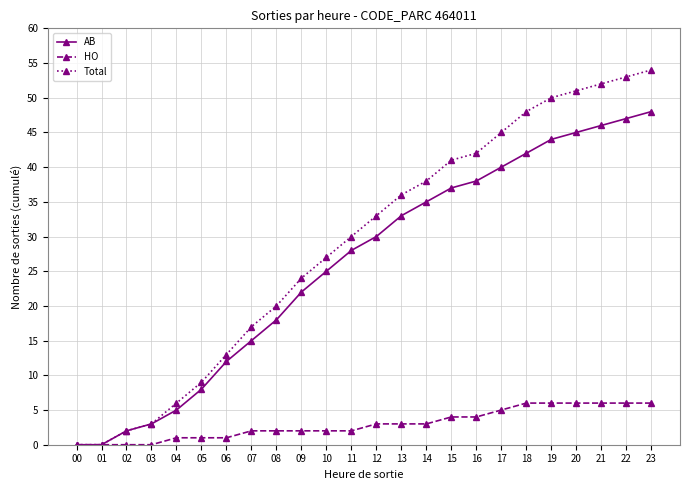

What is the difference between the maximum and second lowest values in the HO series?

6